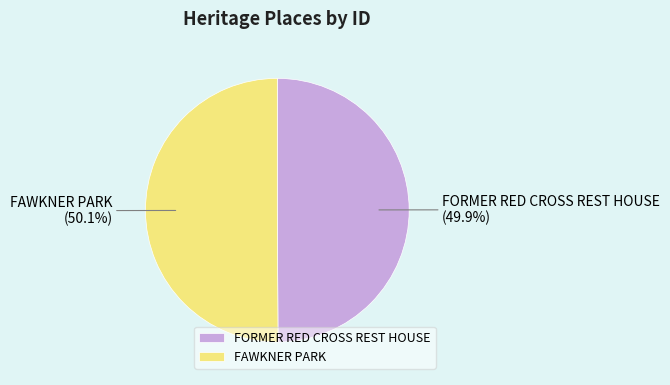

Approximately how many times larger is the value at FAWKNER PARK (50.1%) compared to FORMER RED CROSS REST HOUSE (49.9%)?

1.0